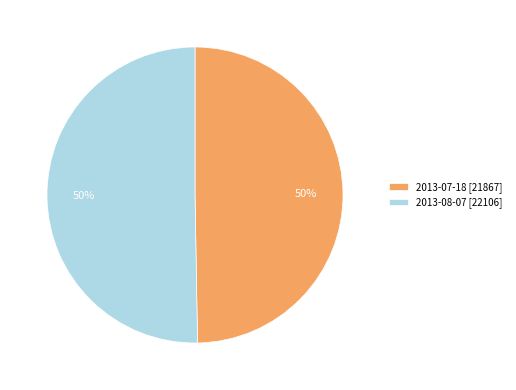

Do 2013-07-18 [21867] and 2013-08-07 [22106] together represent more than half of the pie?

Yes